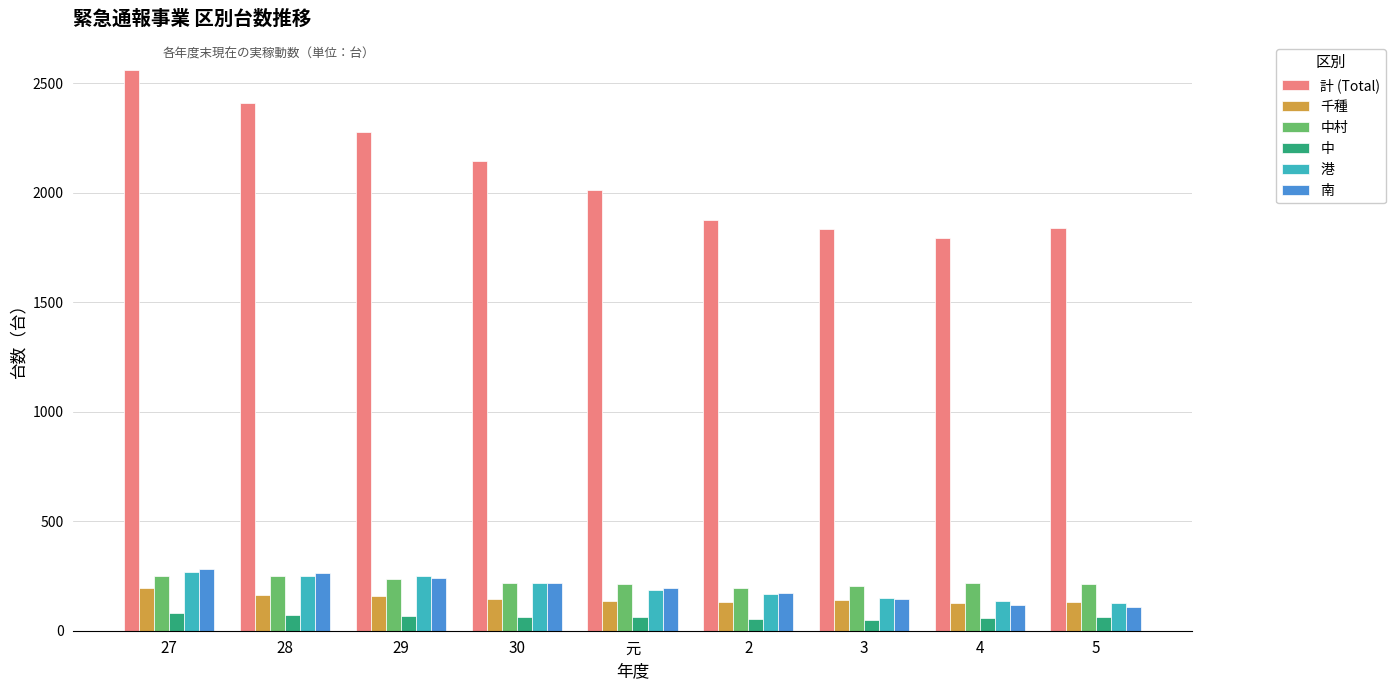

What is the highest value of the 南 series?

280